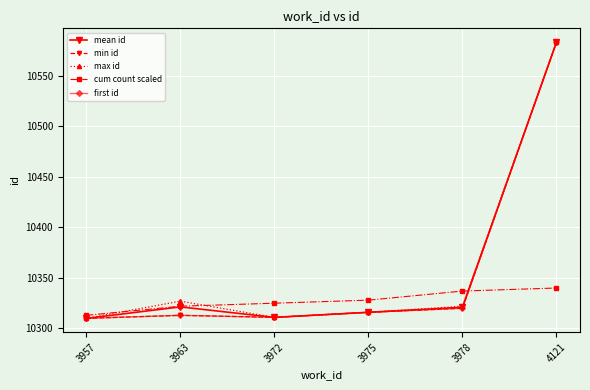

What is the lowest value of the max id series?

10310.0